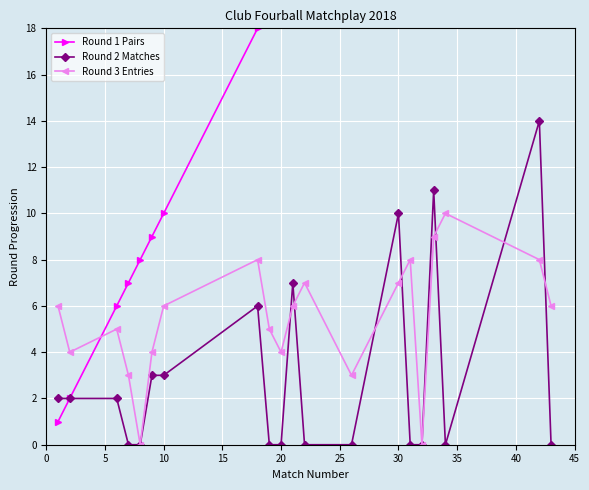

True or false: Round 3 Entries has more than 0 points higher than both neighbors.

True